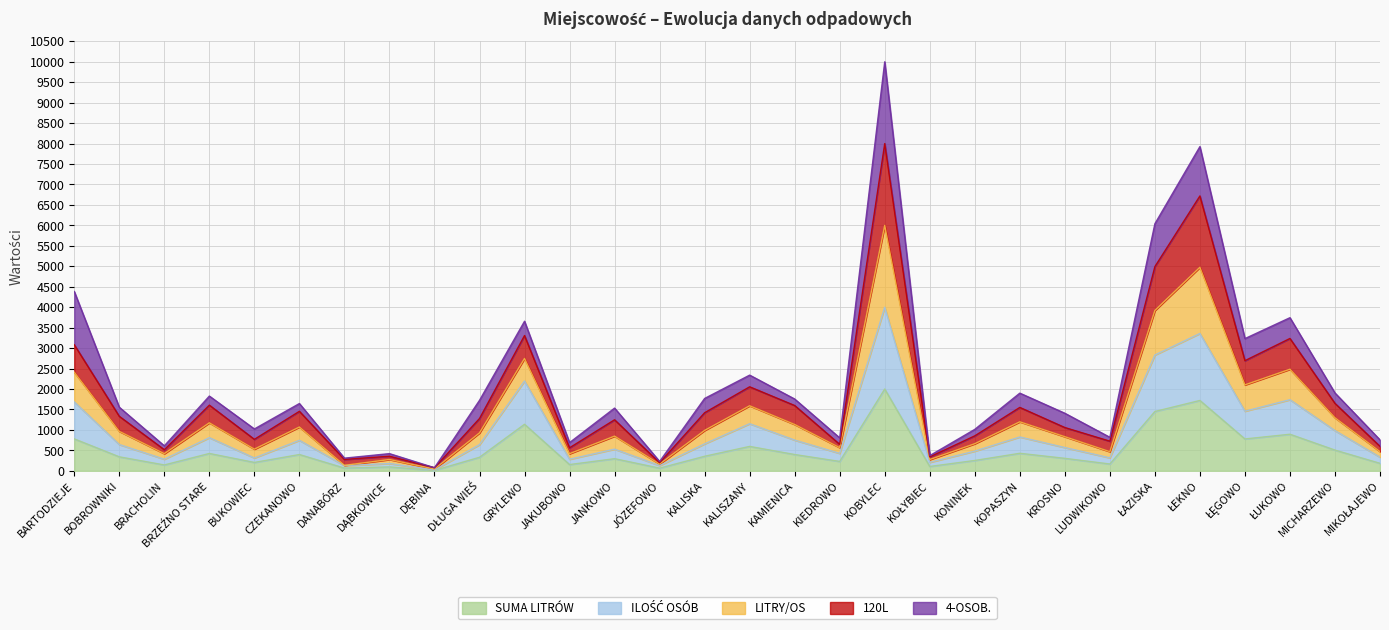

Does the chart display data point markers on the line(s)?

No